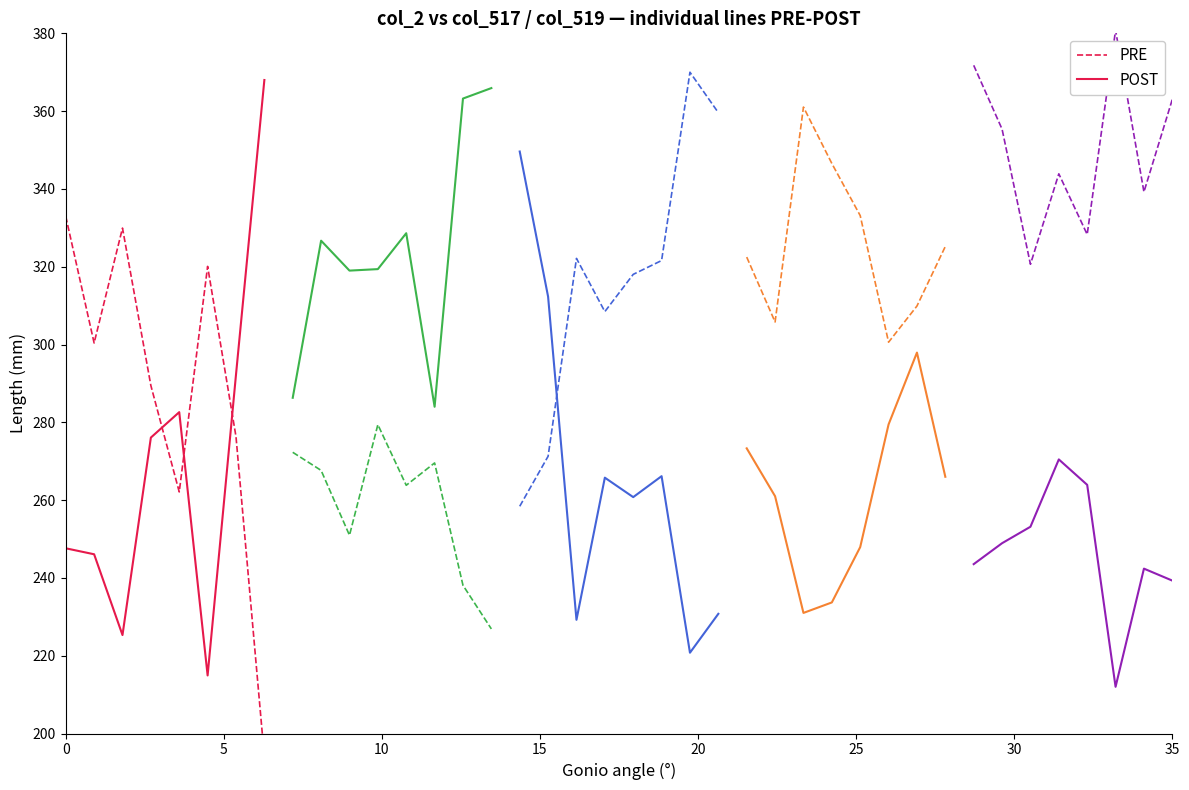

How many interior local valleys does the POST series have?

2